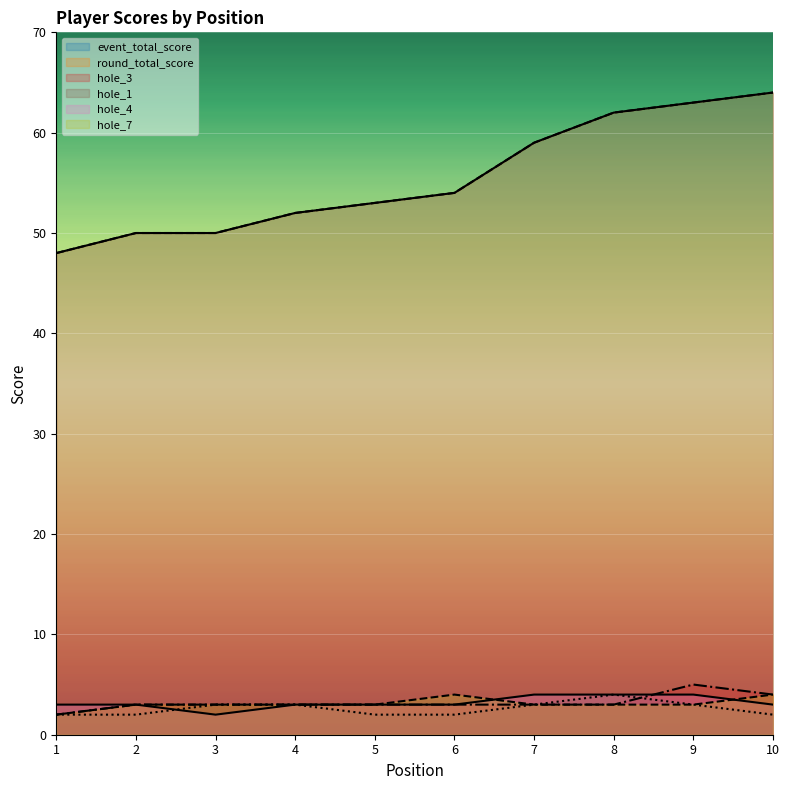

Which series has the largest total across all categories?

event_total_score